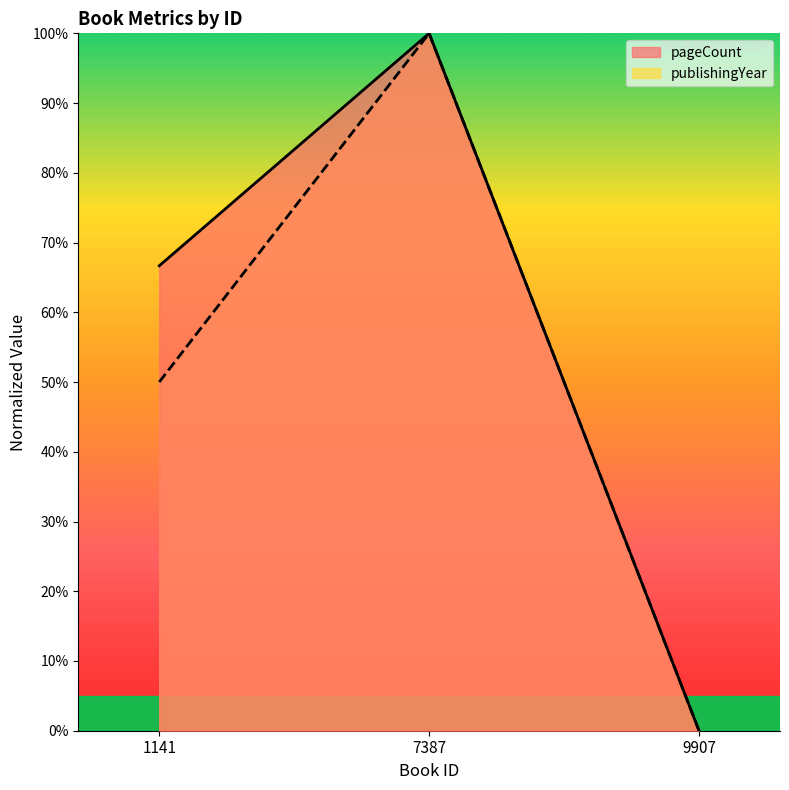

List the series in order of their overall mean, lowest first.

publishingYear, pageCount